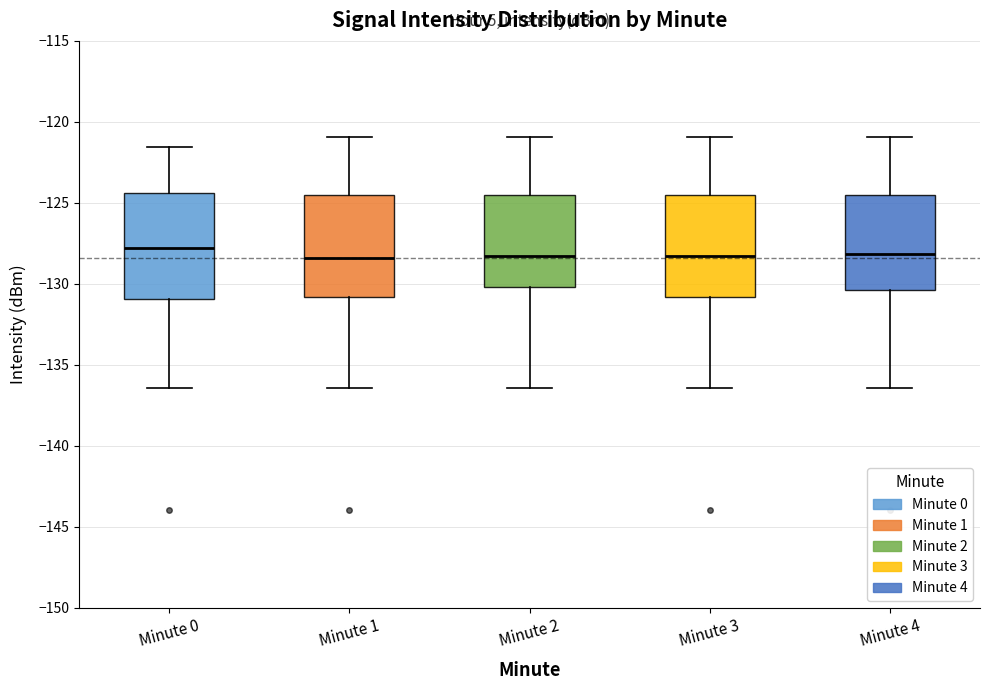

Where is the lower edge of the box for Minute 2 on the y-axis? The values are not printed on the chart, so give them approximately, as read against the axis.

-130.0